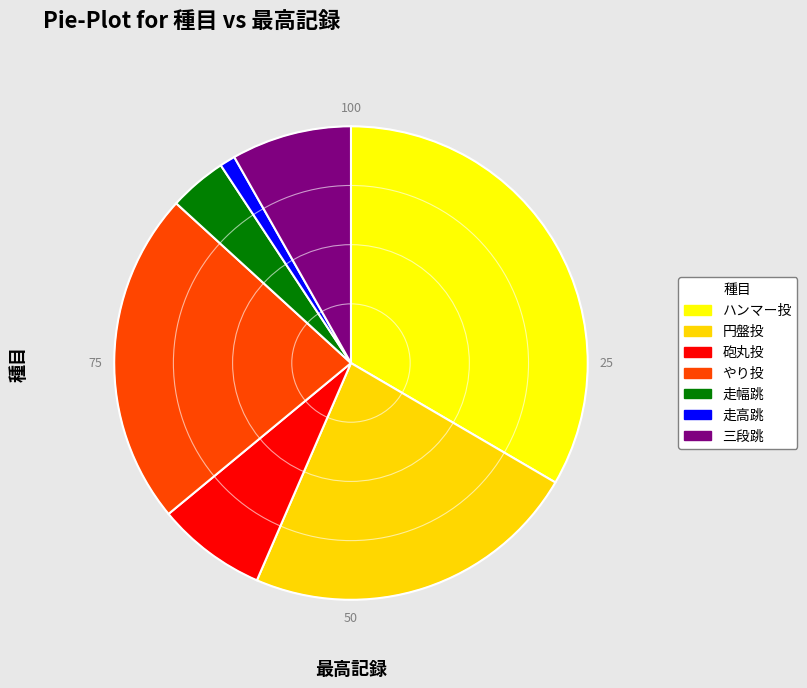

Which has a higher value, 円盤投 or 砲丸投?

円盤投